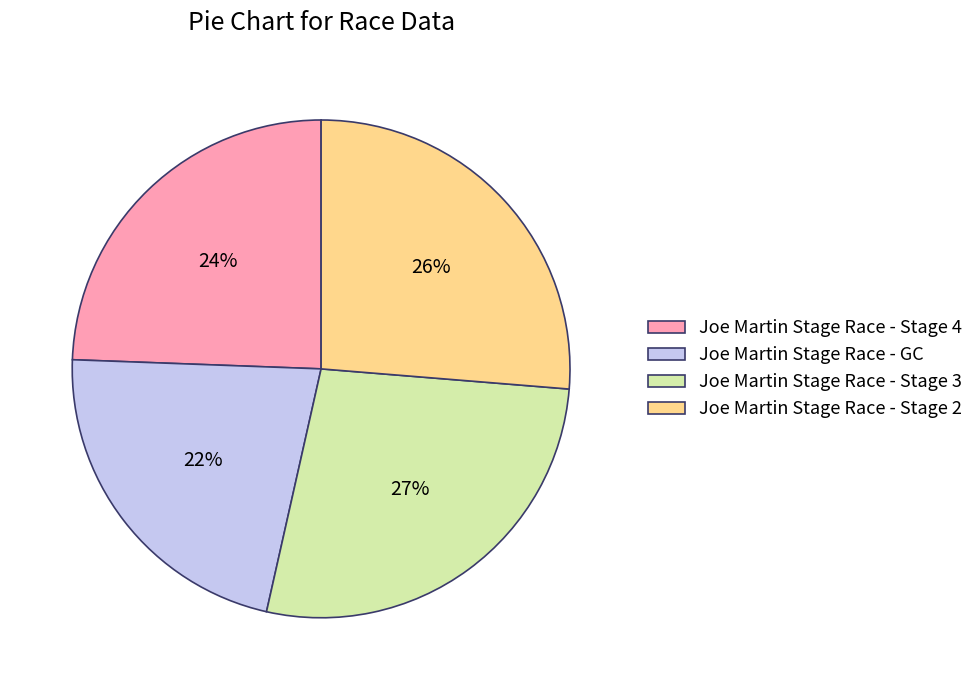

Is the sum of Joe Martin Stage Race - GC and Joe Martin Stage Race - Stage 4 greater than half?

No